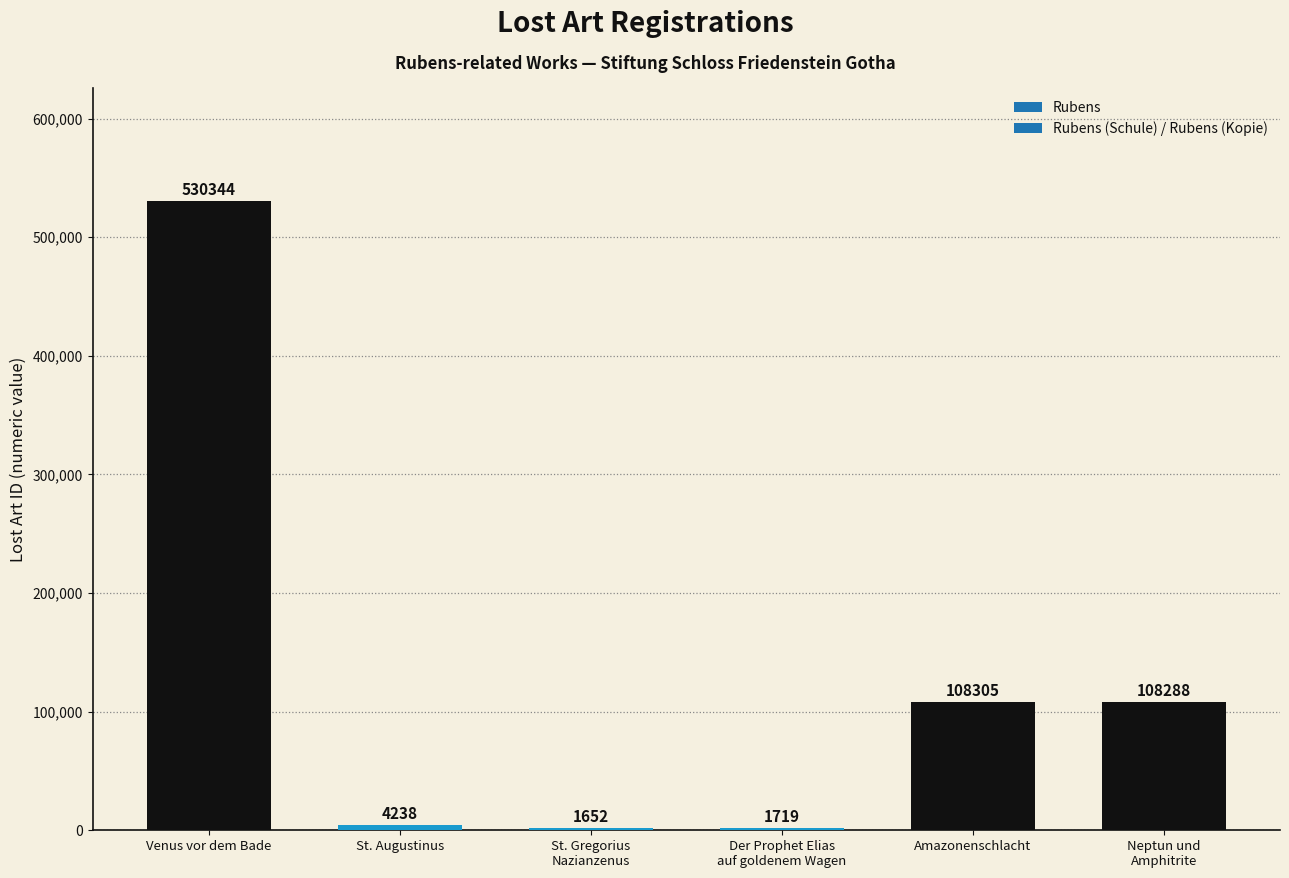

Which has a higher value, Neptun und
Amphitrite or St. Augustinus?

Neptun und
Amphitrite